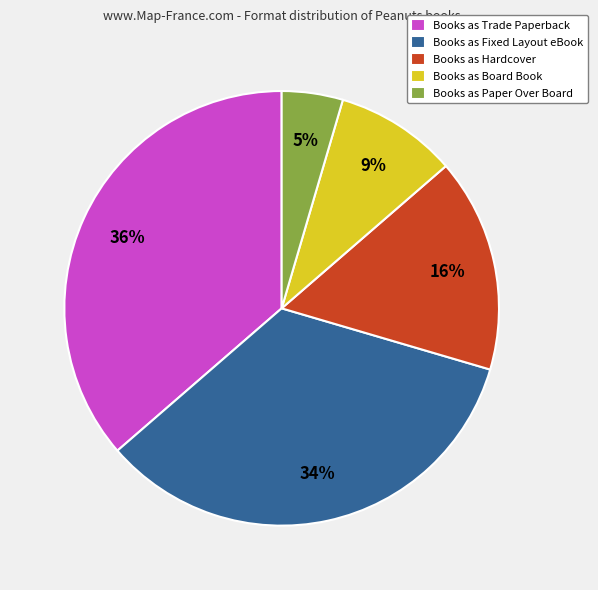

True or false: Books as Paper Over Board accounts for 5% of the total.

True